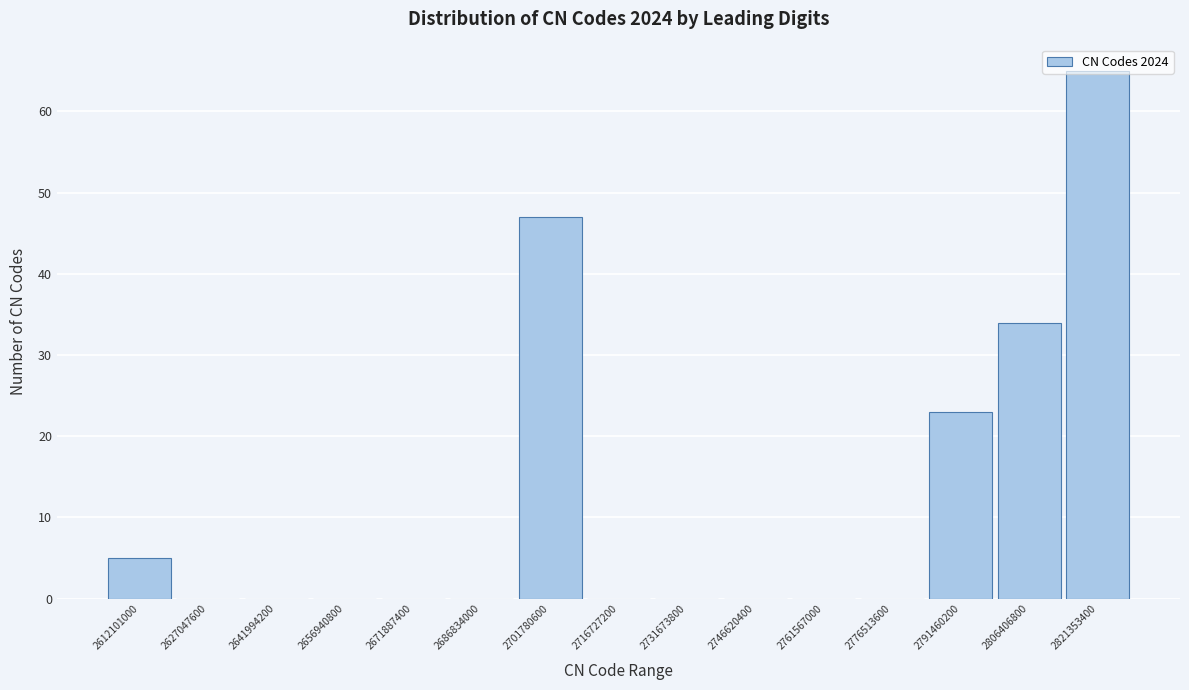

What is the greatest value displayed?

65